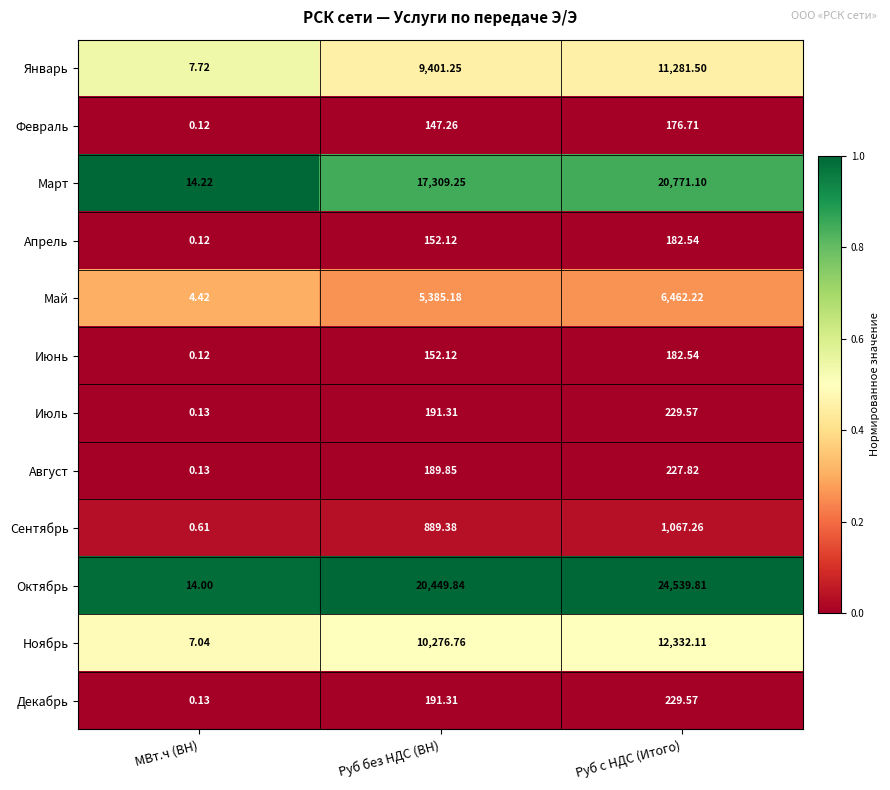

Which series has the largest total across all categories?

Октябрь